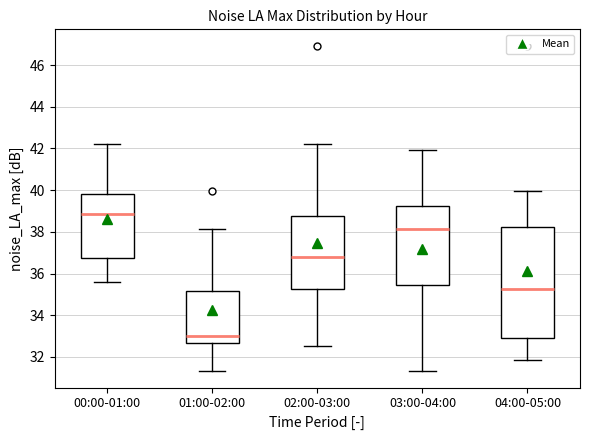

Reading left to right, read every box against the y-axis: the position of its median line, the range the box covers, and the ends of its whiskers. The values are not printed on the chart, so give them approximately, as read against the axis.

00:00-01:00: median 38.8, box 36.8 to 39.8, whiskers 35.6 to 42.2
01:00-02:00: median 33.0, box 32.6 to 35.2, whiskers 31.4 to 38.2
02:00-03:00: median 36.8, box 35.2 to 38.8, whiskers 32.6 to 42.2
03:00-04:00: median 38.2, box 35.4 to 39.2, whiskers 31.4 to 42.0
04:00-05:00: median 35.2, box 32.8 to 38.2, whiskers 31.8 to 40.0